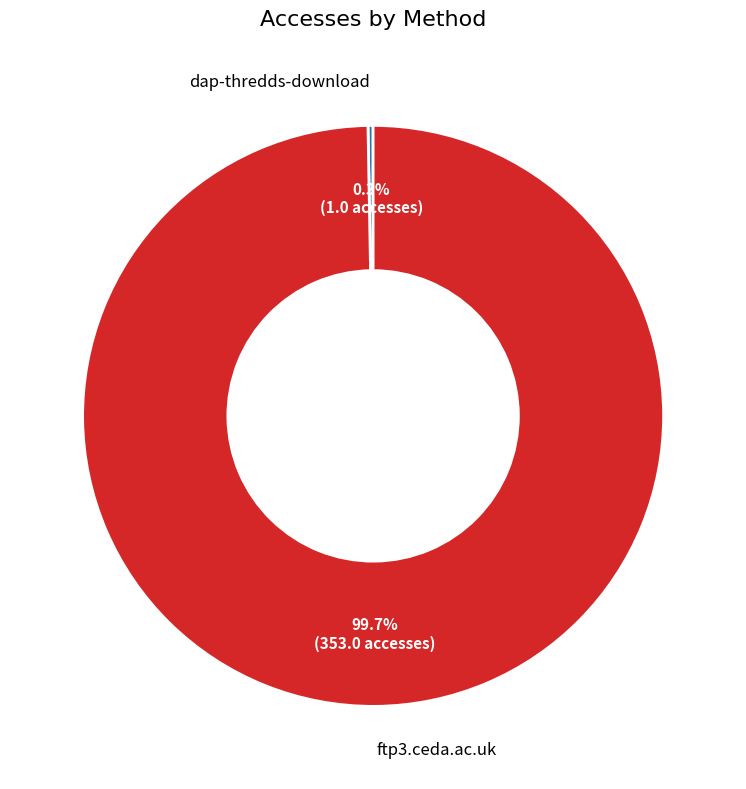

How many segments does this pie chart have?

2